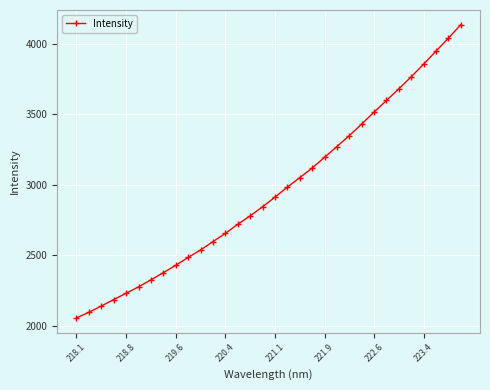

How many lines are shown in the chart?

1